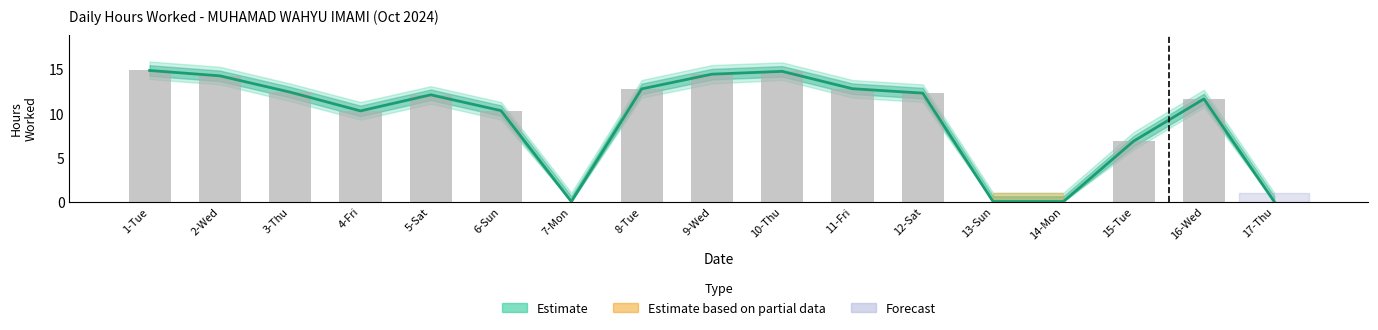

Which label corresponds to the largest value in the chart?

1-Tue